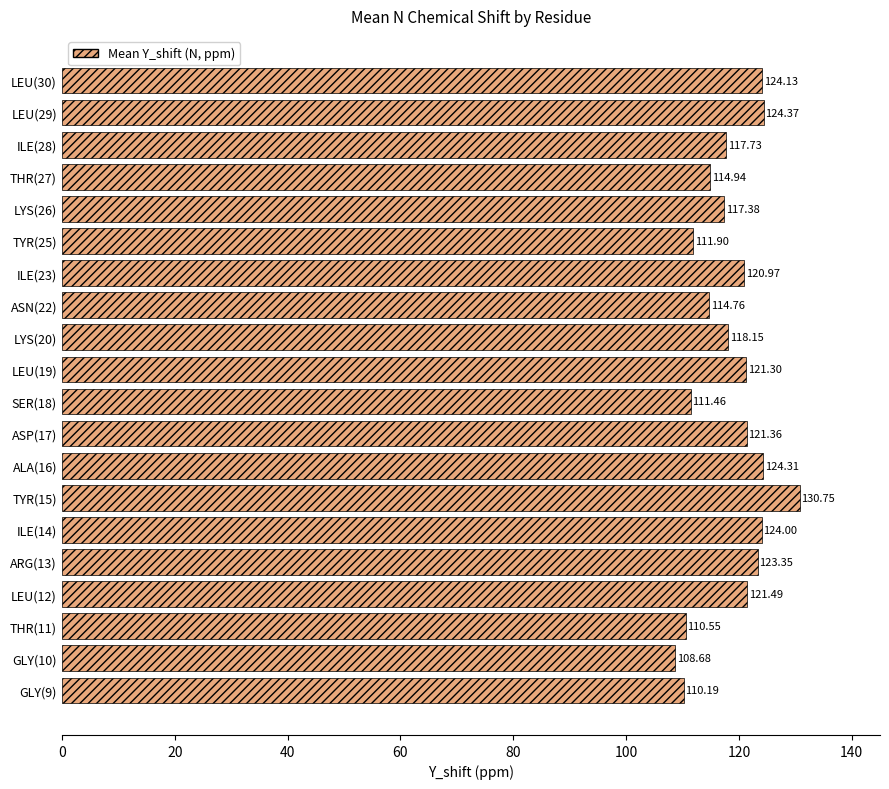

What is the sum of the values at GLY(9) and LEU(19)?

231.5